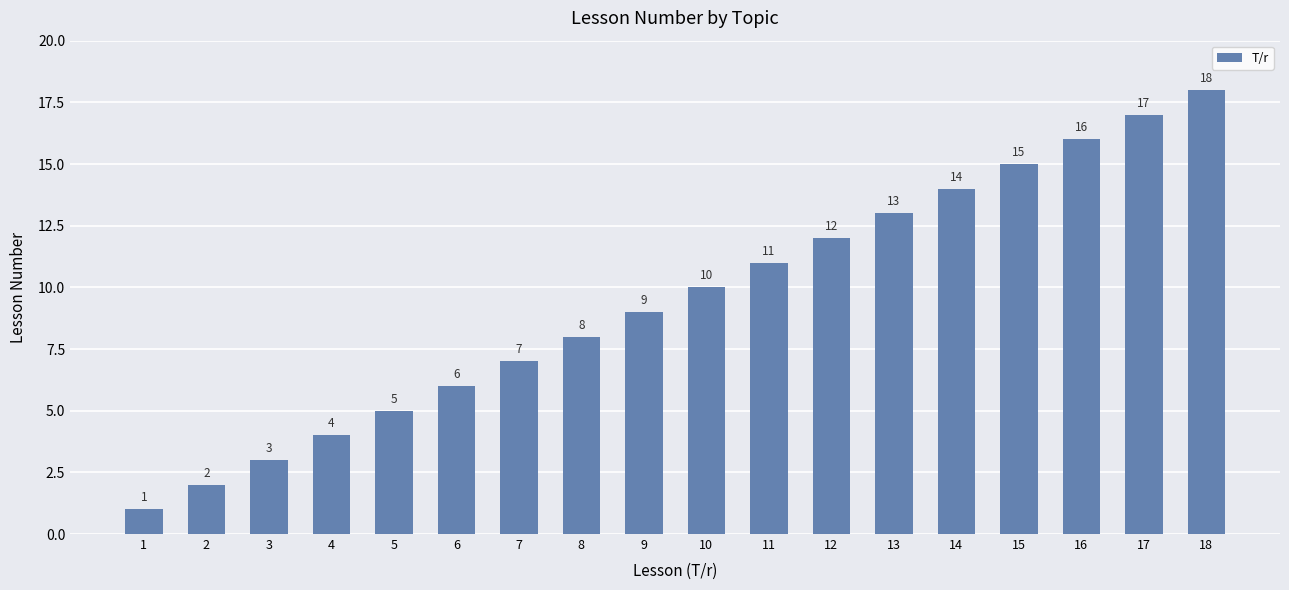

Which category has the lowest value across all series?

1